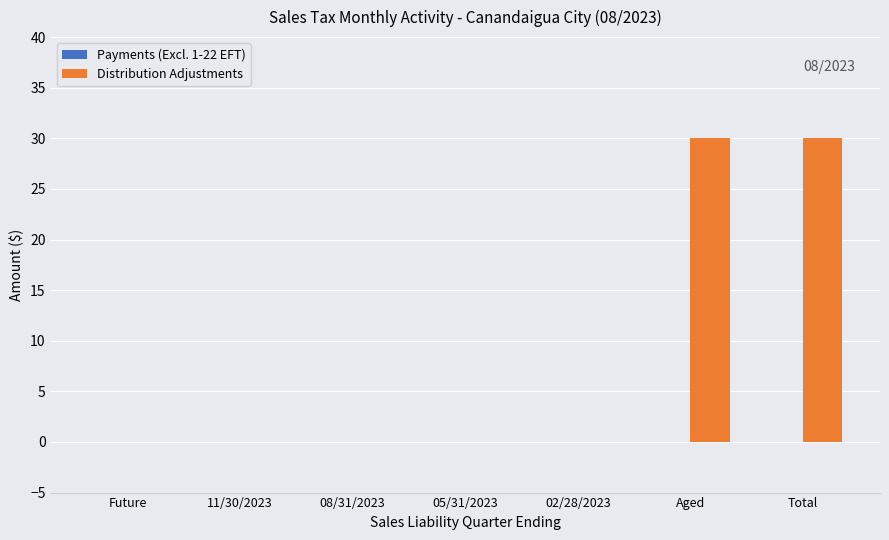

Reading left to right, list all the values displayed in this chart.

Future=0.0	11/30/2023=0.0	08/31/2023=0.0	05/31/2023=0.0	02/28/2023=0.0	Aged=30.1	Total=30.1